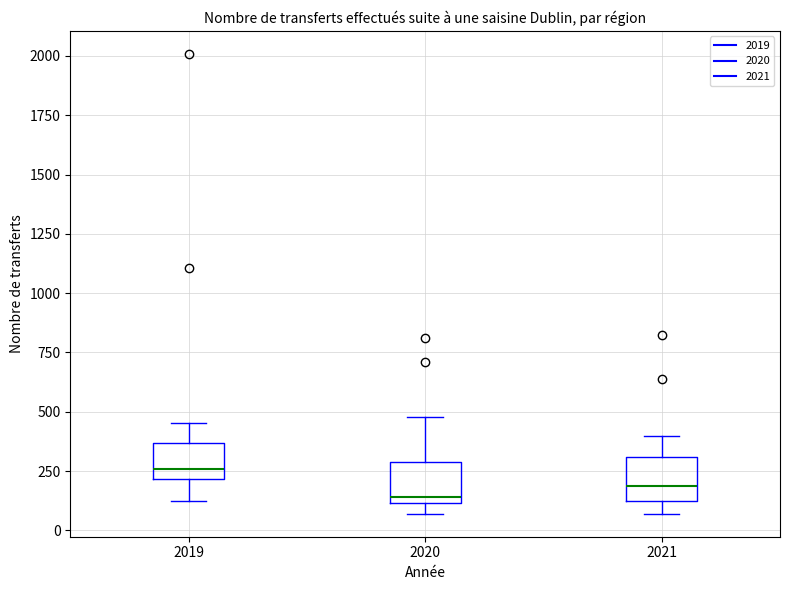

Reading left to right, read every box against the y-axis: the position of its median line, the range the box covers, and the ends of its whiskers. The values are not printed on the chart, so give them approximately, as read against the axis.

2019: median 250, box 200 to 350, whiskers 100 to 450
2020: median 150, box 100 to 300, whiskers 50 to 500
2021: median 200, box 100 to 300, whiskers 50 to 400